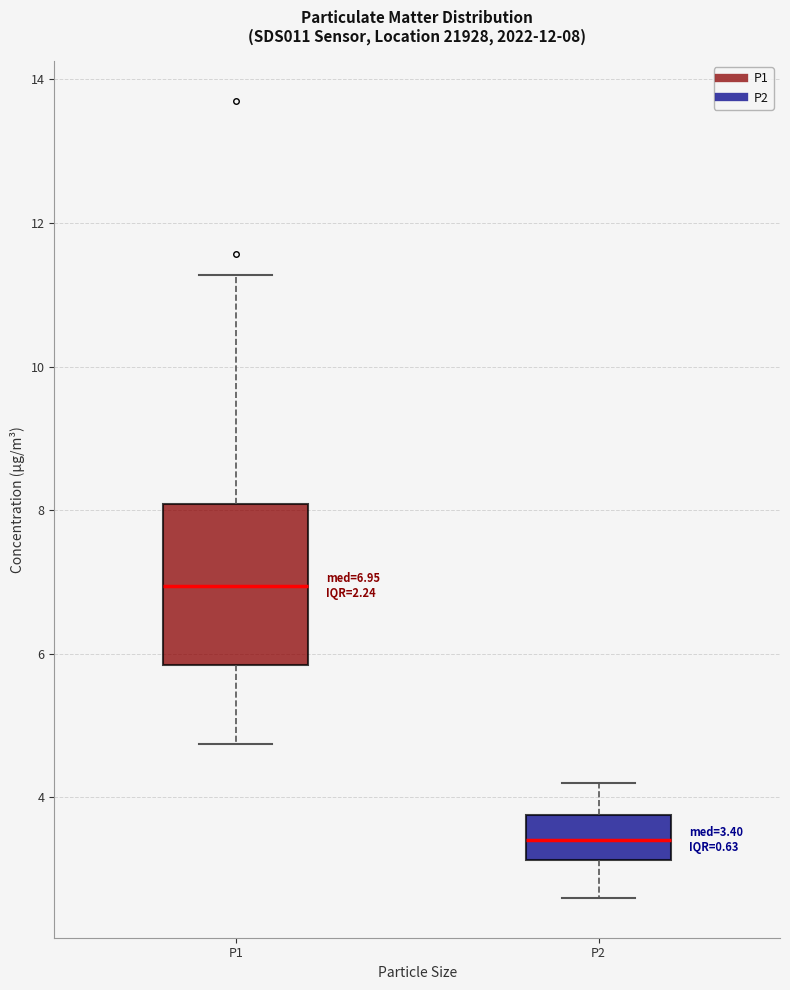

Comparing the boxes themselves (not the whiskers), which one is the tallest?

P1